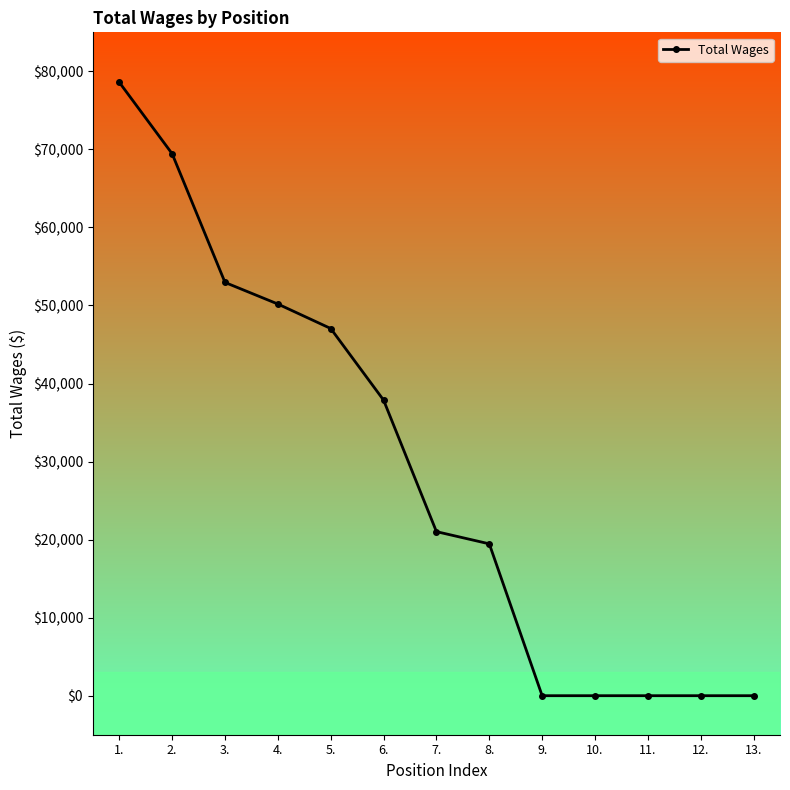

What is the sum of all values?

376581